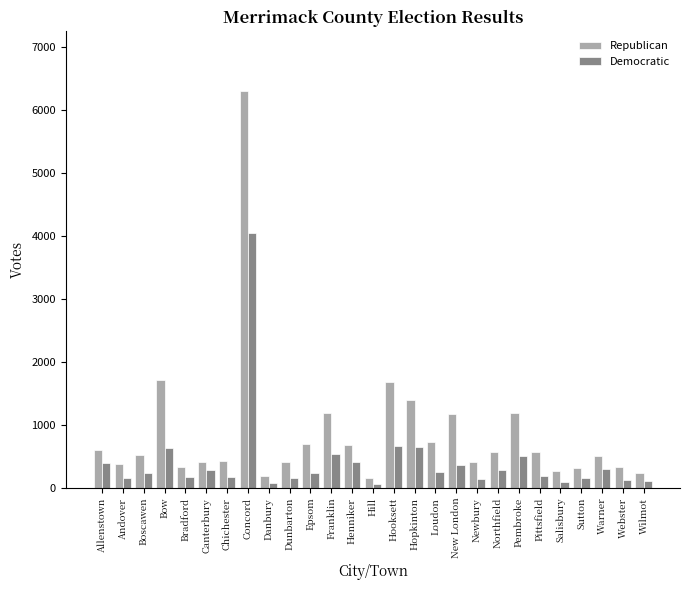

What is the approximate value of Democratic at Andover?

161